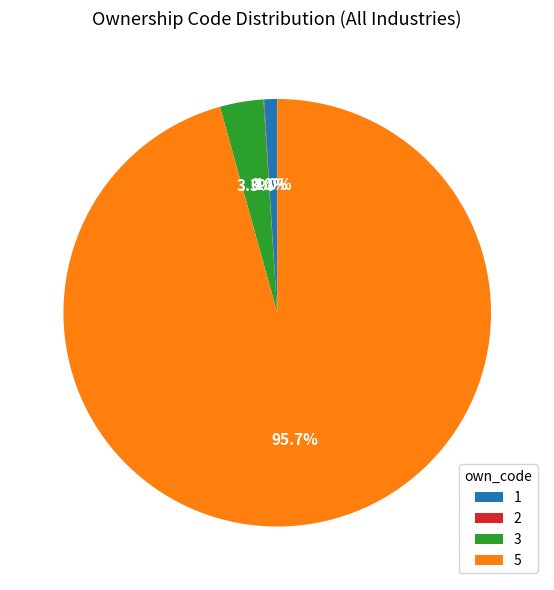

Does any single category account for the majority?

Yes